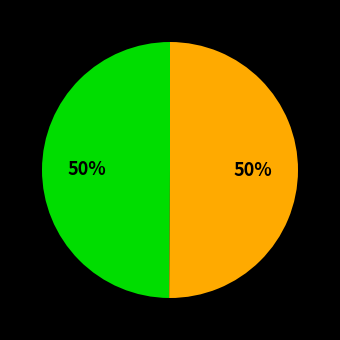

To the nearest percent, what is the average slice percentage?

50%